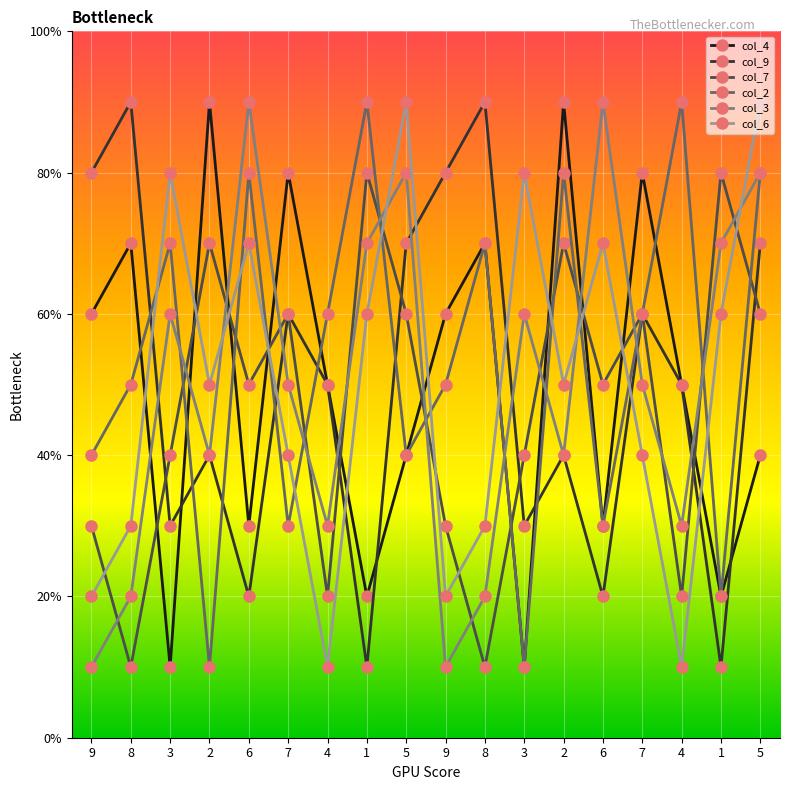

True or false: col_2 has more than 0 points higher than both neighbors.

True